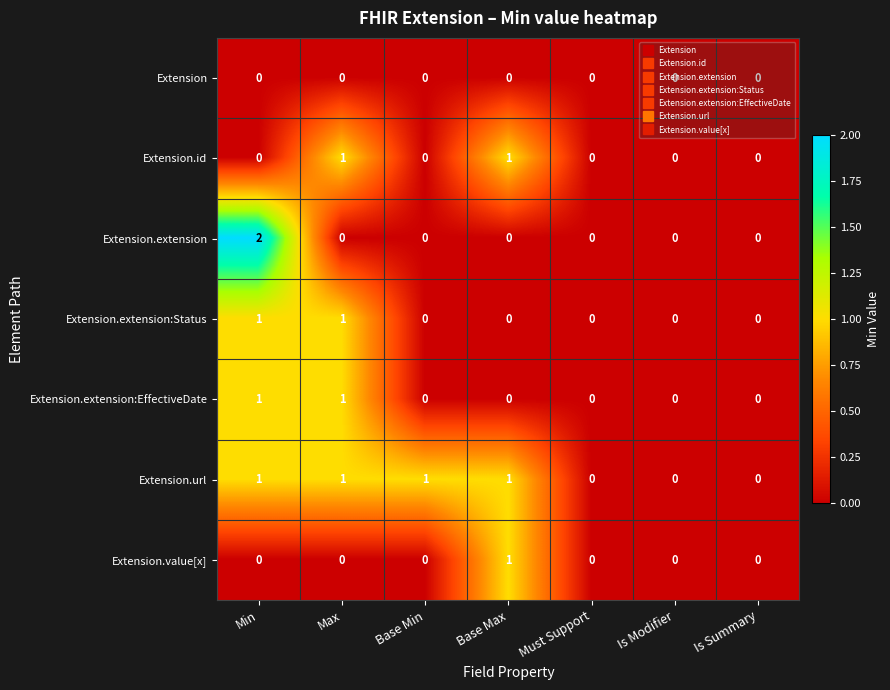

At which category is the sum across all series the highest?

Min